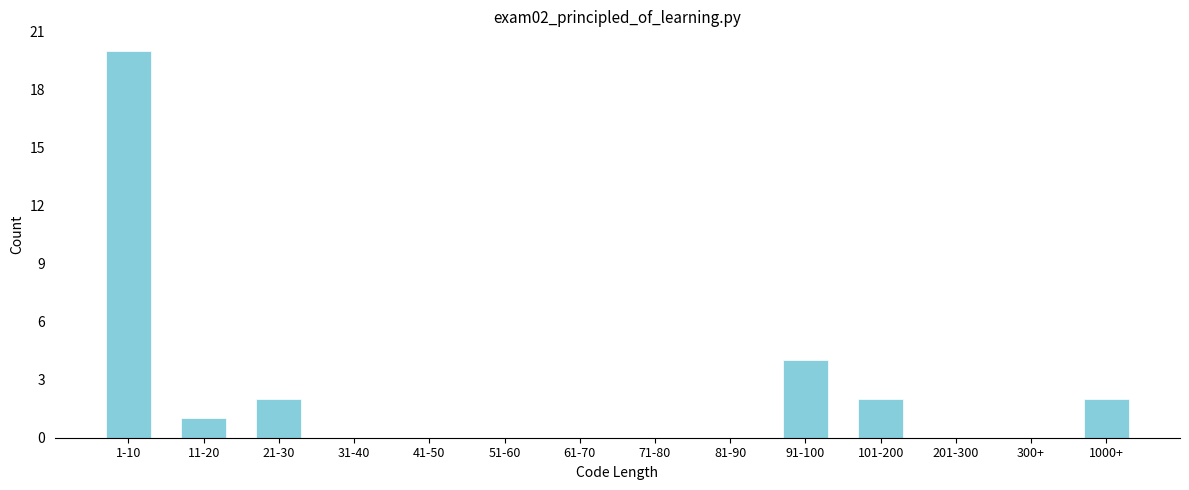

Reading left to right, transcribe all the data shown in this chart.

1-10=20	11-20=1	21-30=2	31-40=0	41-50=0	51-60=0	61-70=0	71-80=0	81-90=0	91-100=4	101-200=2	201-300=0	300+=0	1000+=2